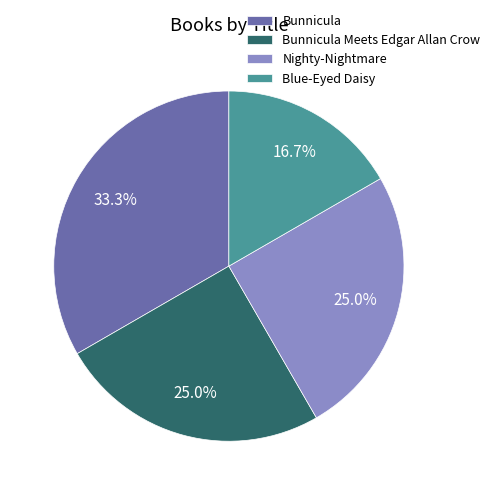

How many slices are in this pie chart?

4